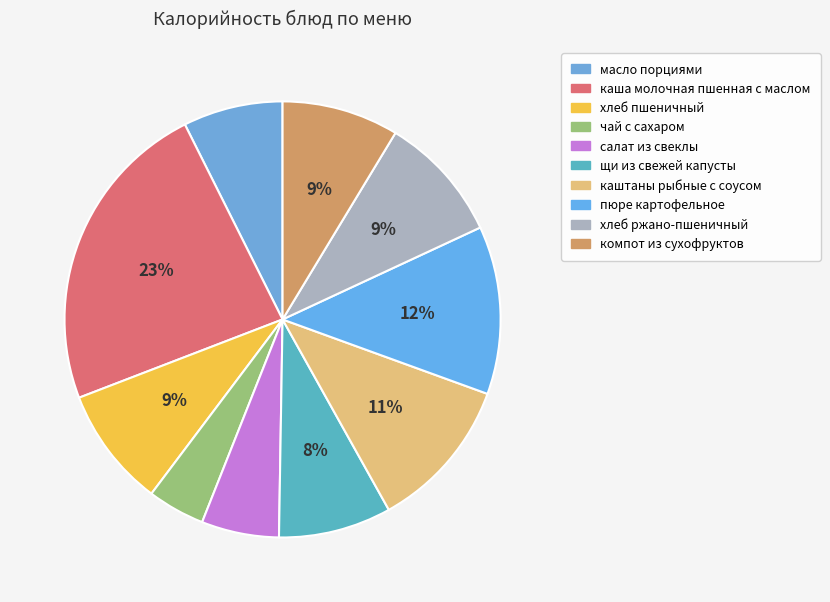

How many slices are in this pie chart?

10